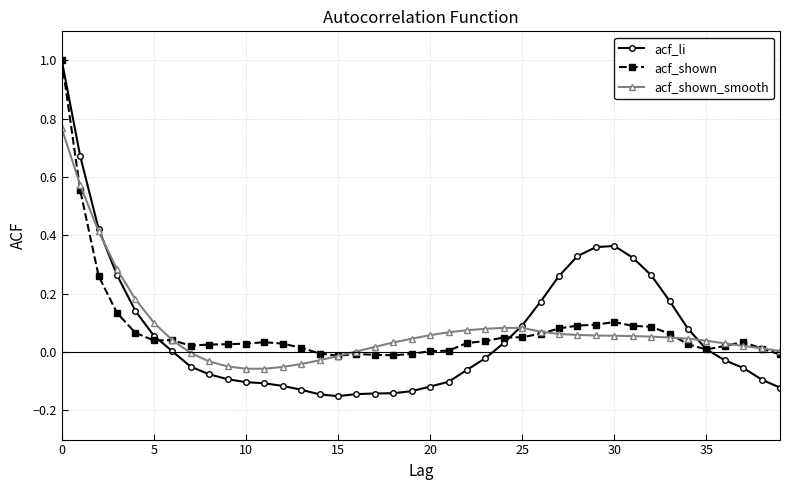

What is the maximum value for acf_li?

1.0